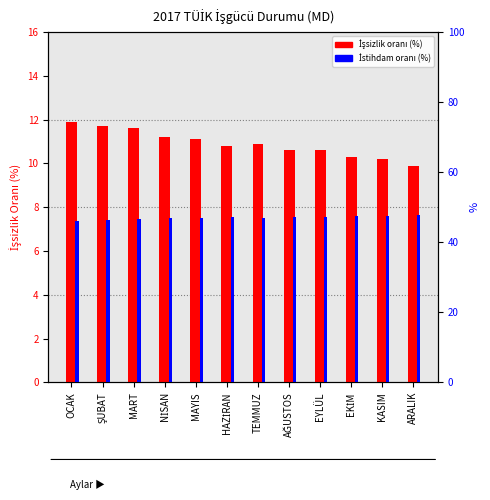

Does the chart contain any negative values?

No